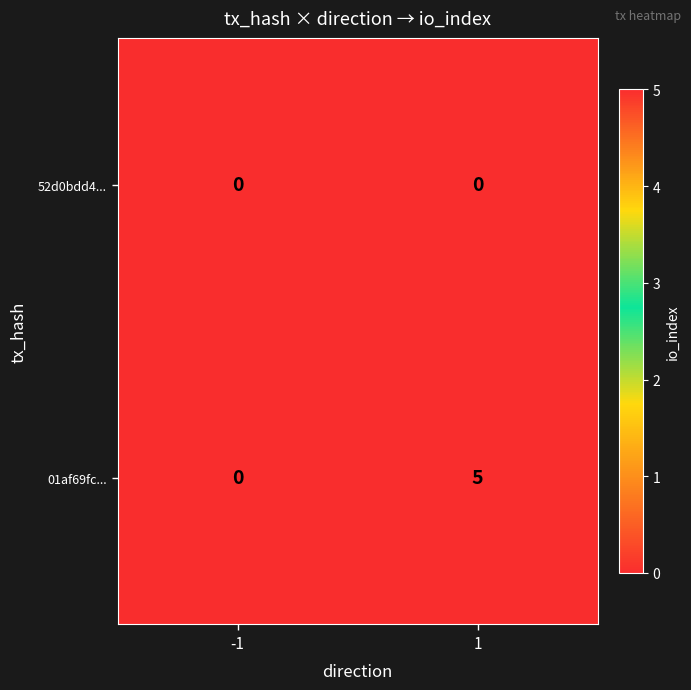

Reading left to right, what are all the values shown in this chart?

52d0bdd4...: -1=0	1=0
01af69fc...: -1=0	1=5